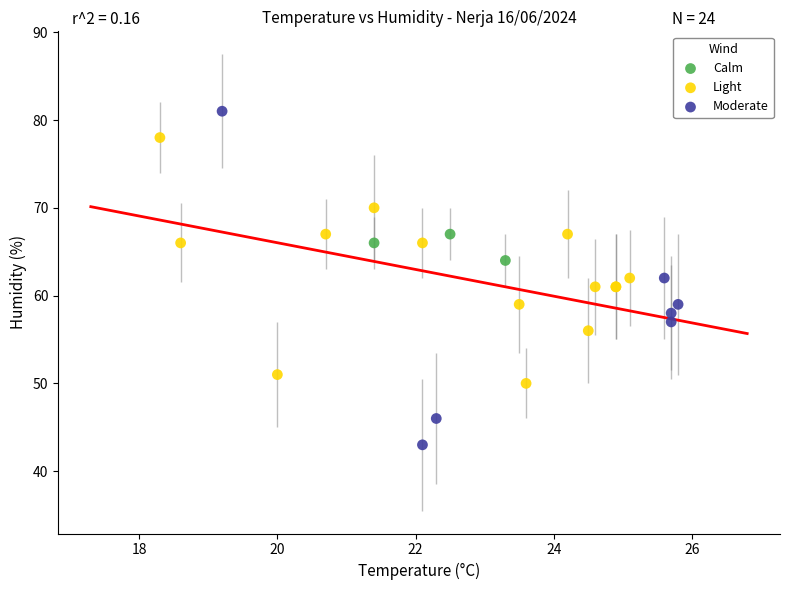

What are all the series names shown in the legend?

Calm, Light, Moderate